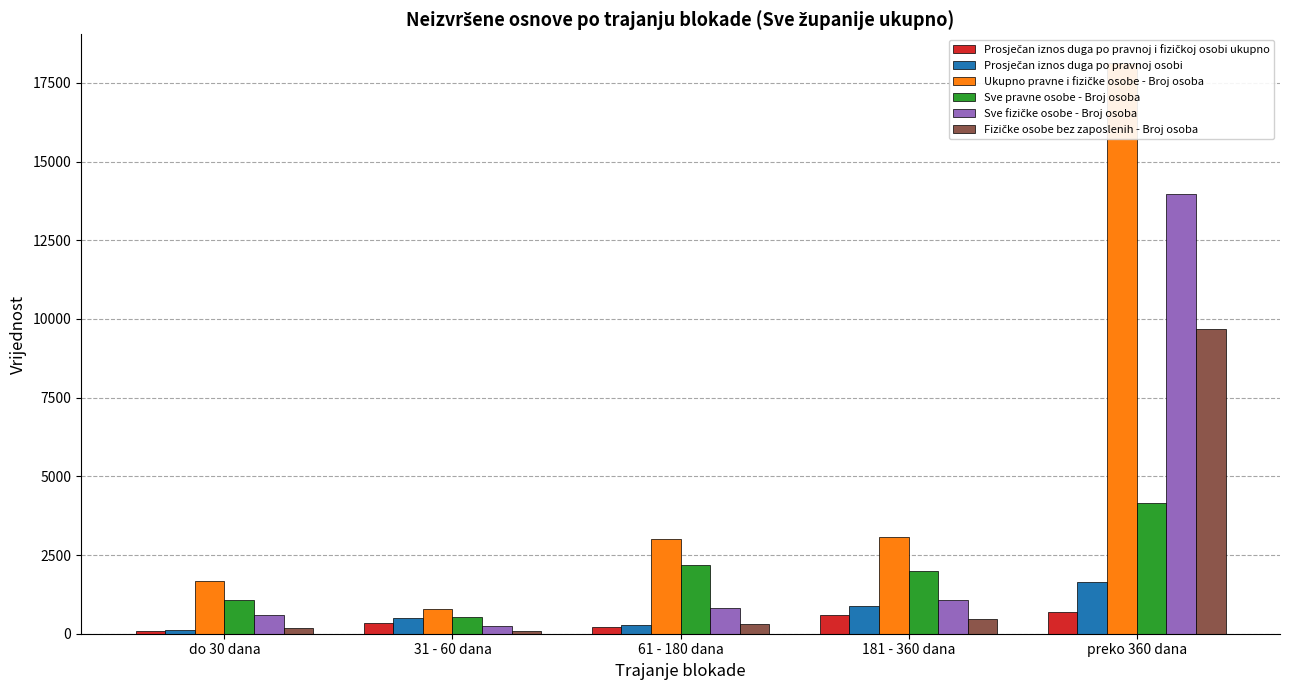

Where is Prosječan iznos duga po pravnoj i fizičkoj osobi ukupno nearest to the value 388?

31 - 60 dana